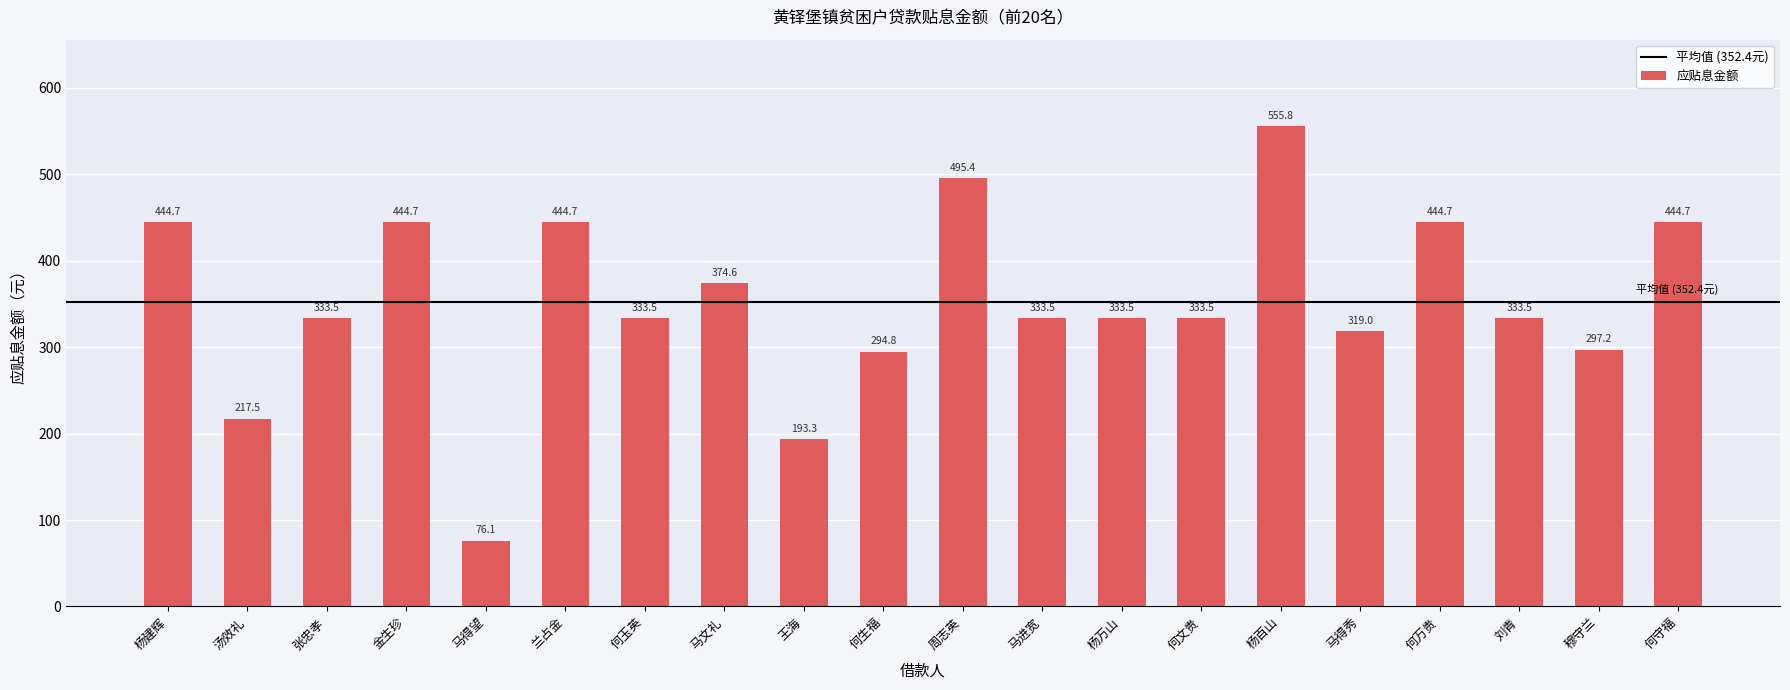

Approximately how many times larger is the value at 穆守兰 compared to 杨万山?

0.9